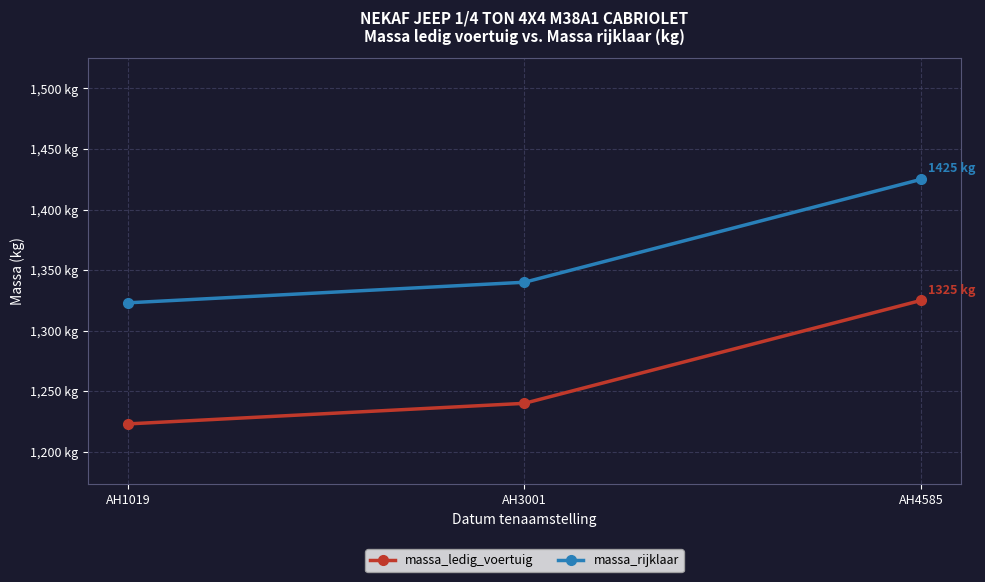

What is the spread (max minus min) of values at AH4585?

100